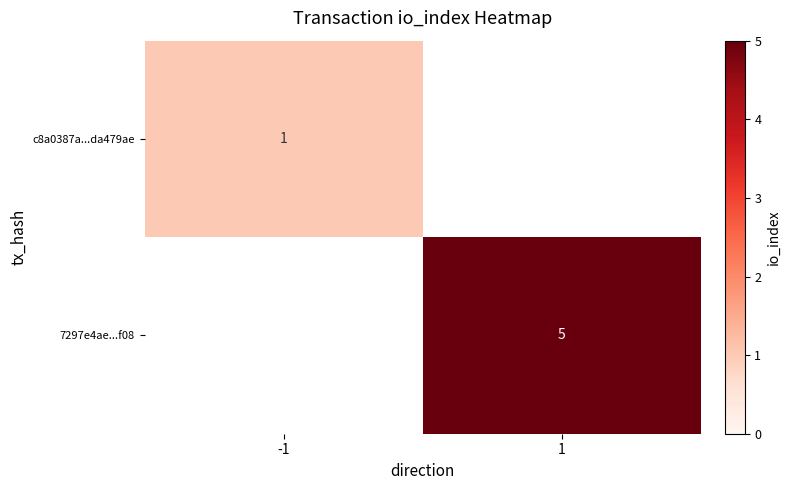

The c8a0387a...da479ae series shows 1 at -1. True or false?

True